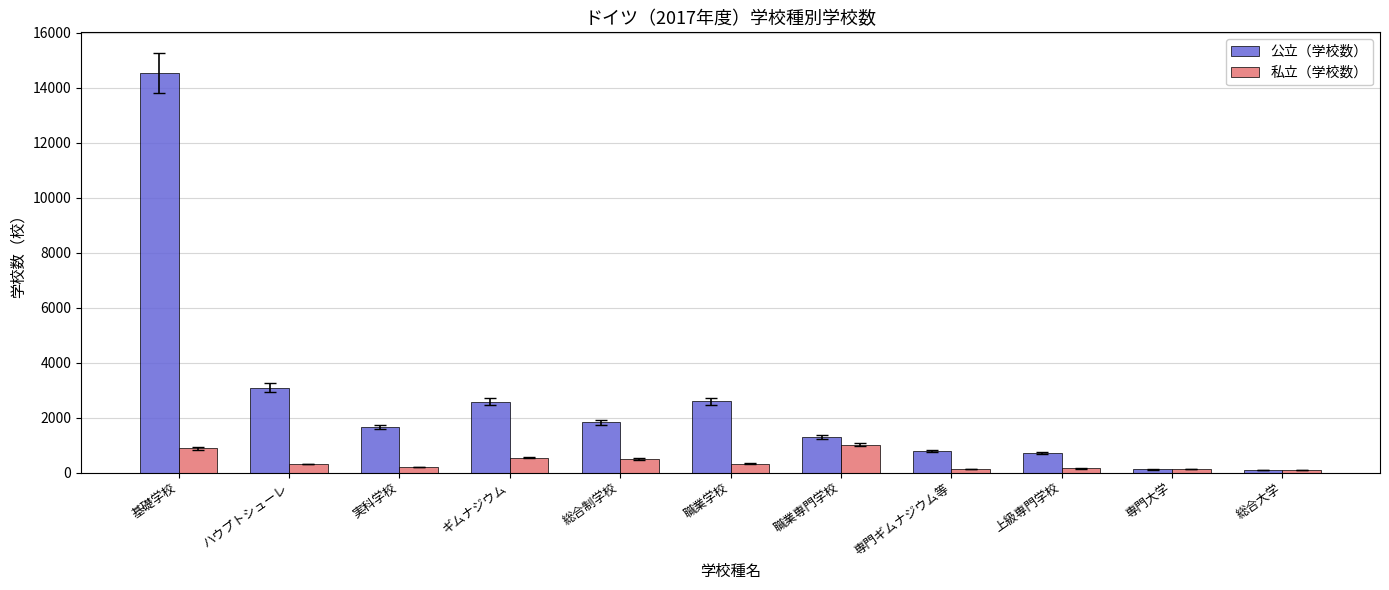

At which label does 私立（学校数） first exceed 310?

基礎学校